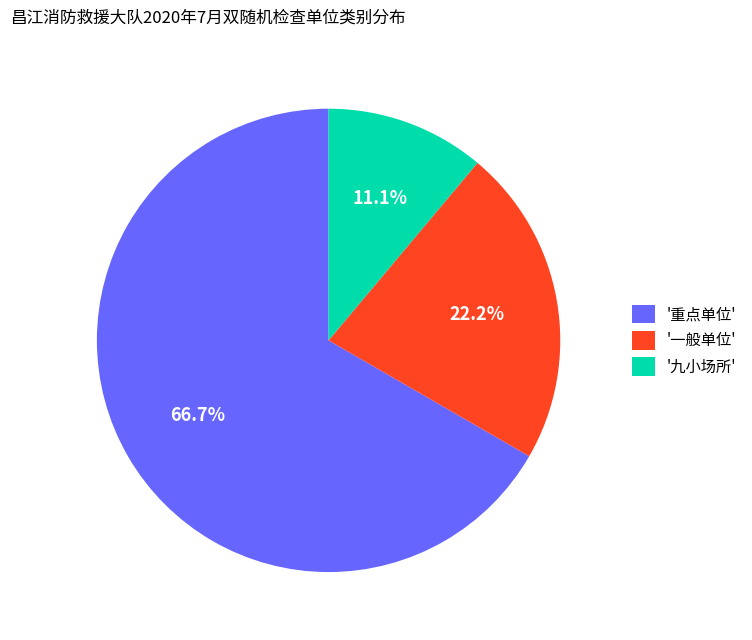

Does '九小场所' account for over 50% of the chart?

No